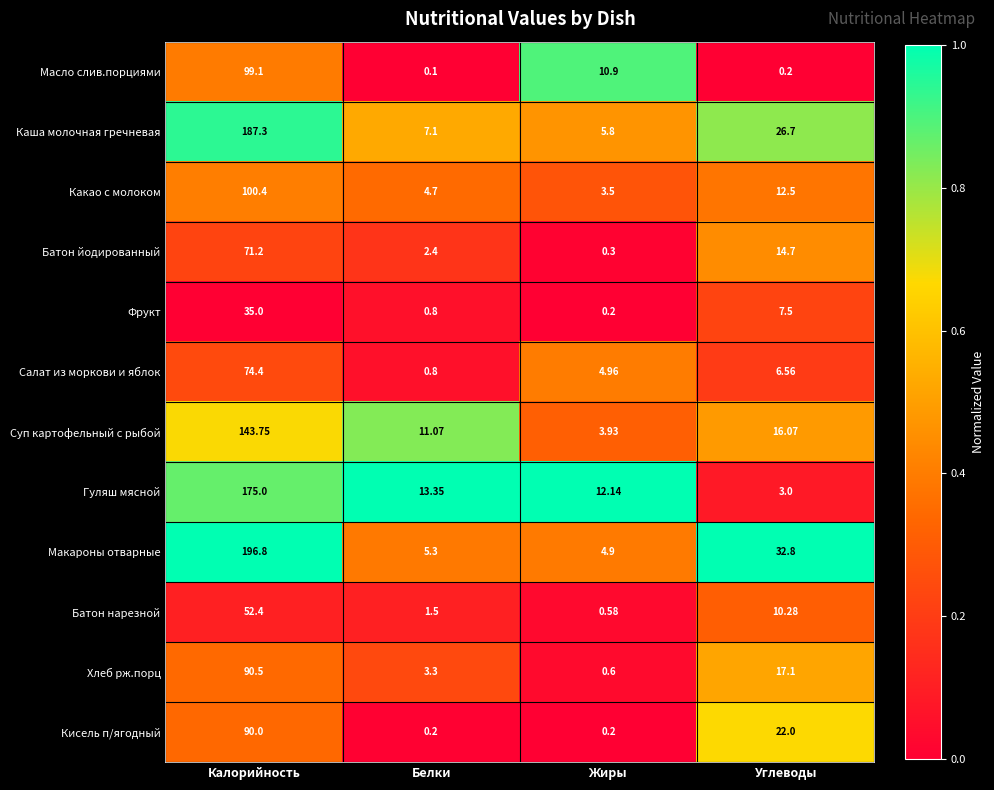

At which label does Какао с молоком reach its minimum?

Жиры